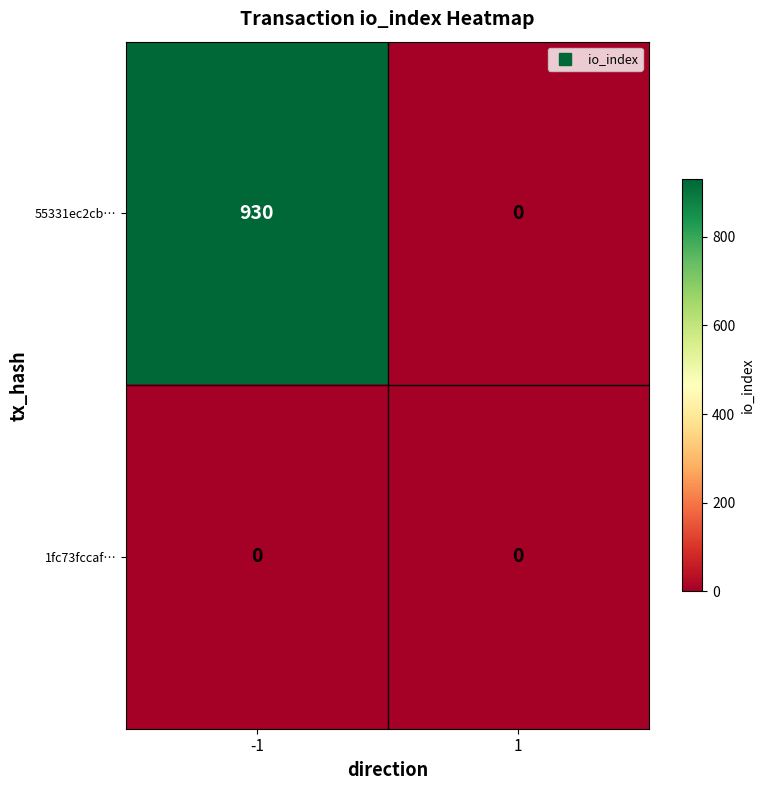

Reading right to left, list all the values displayed in this chart.

55331ec2cb…: 0	930
1fc73fccaf…: 0	0